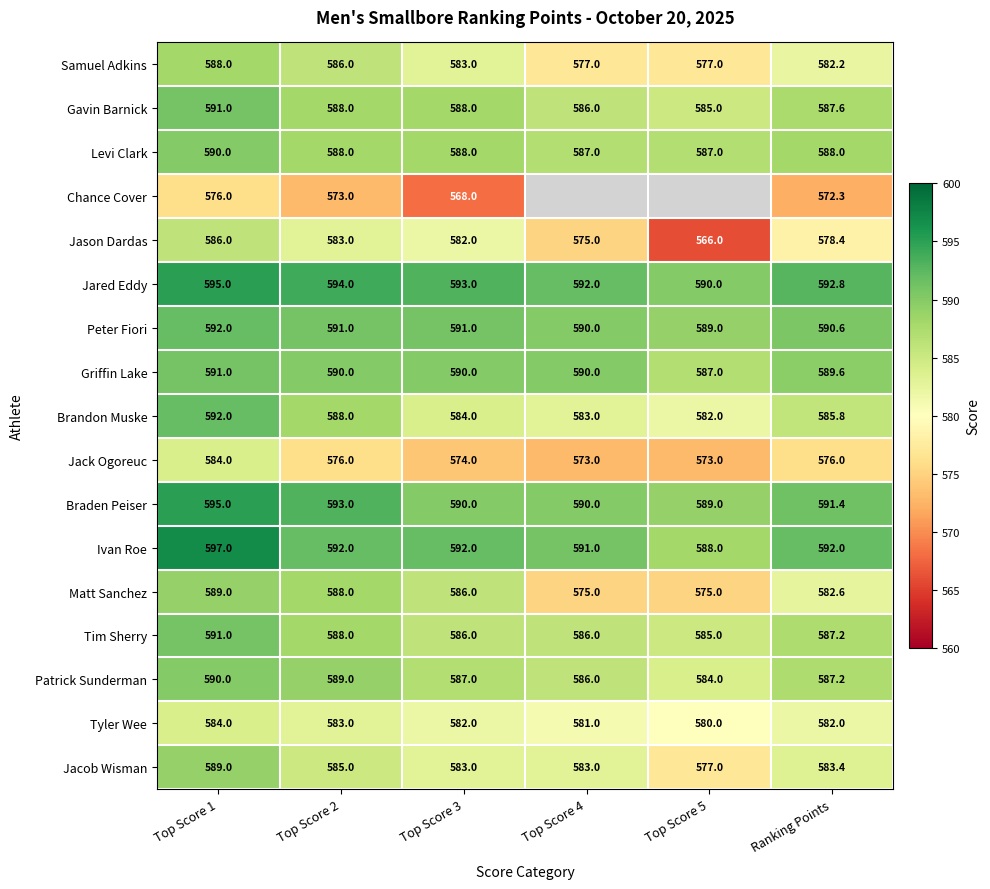

True or false: Tim Sherry has a value of 586.0 at Top Score 3.

True